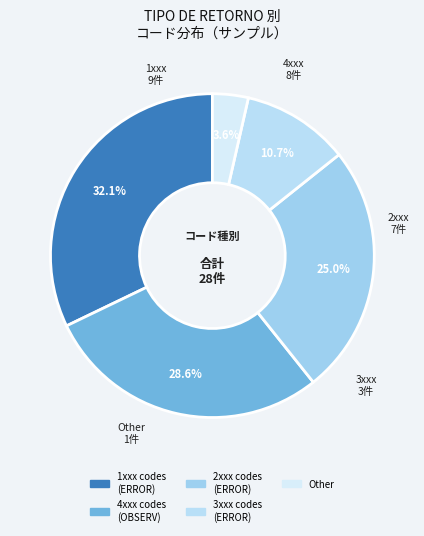

Count the number of slices in the pie.

5